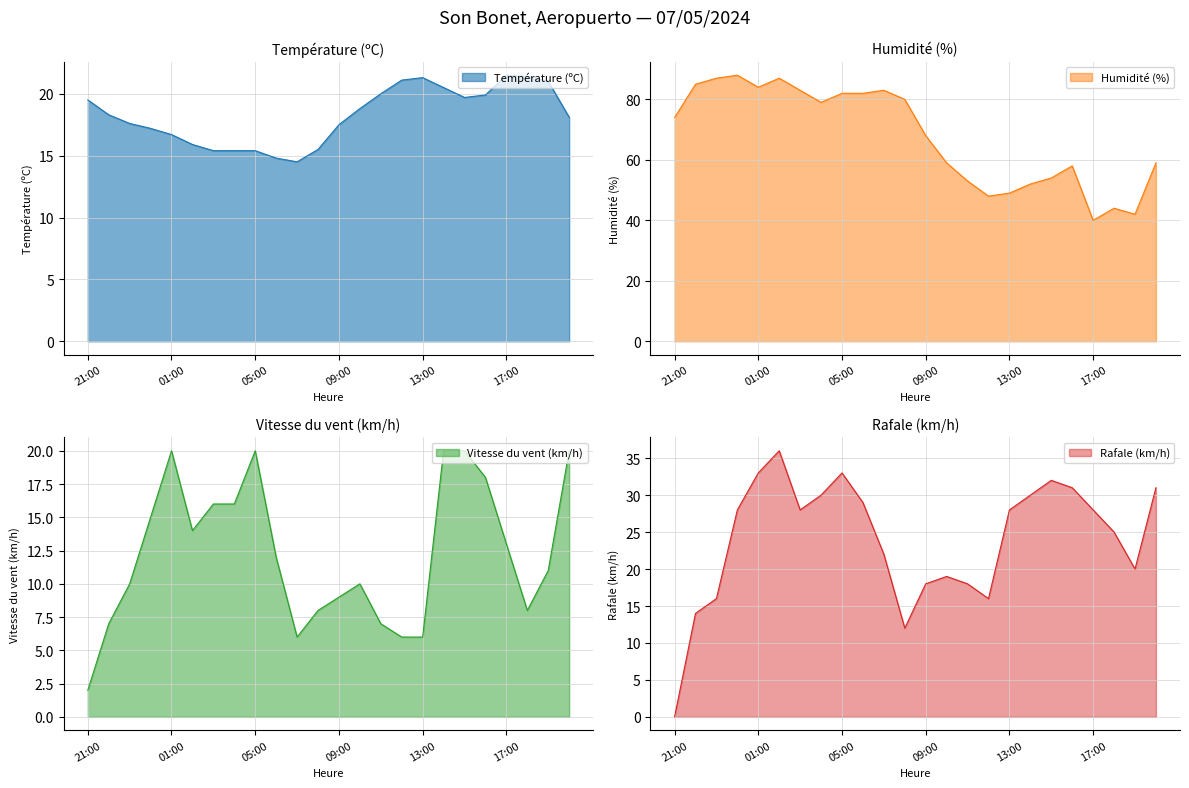

In Humidité (%), how many points are lower than both neighbors (excluding endpoints)?

5